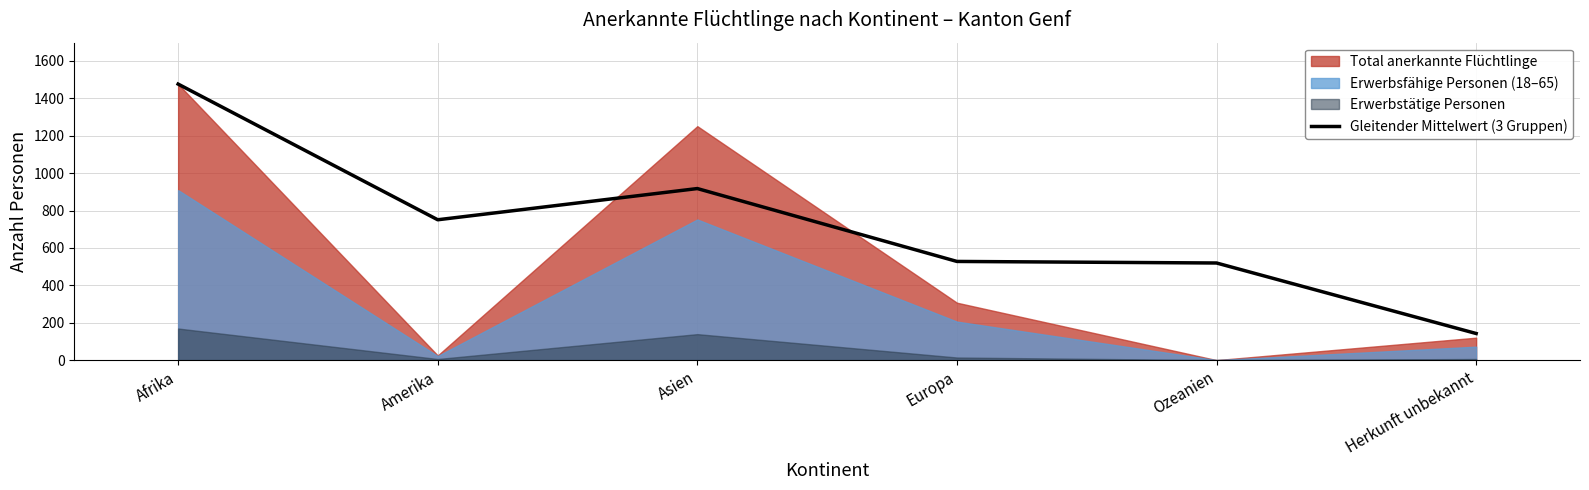

Where is the first local maximum?

Asien